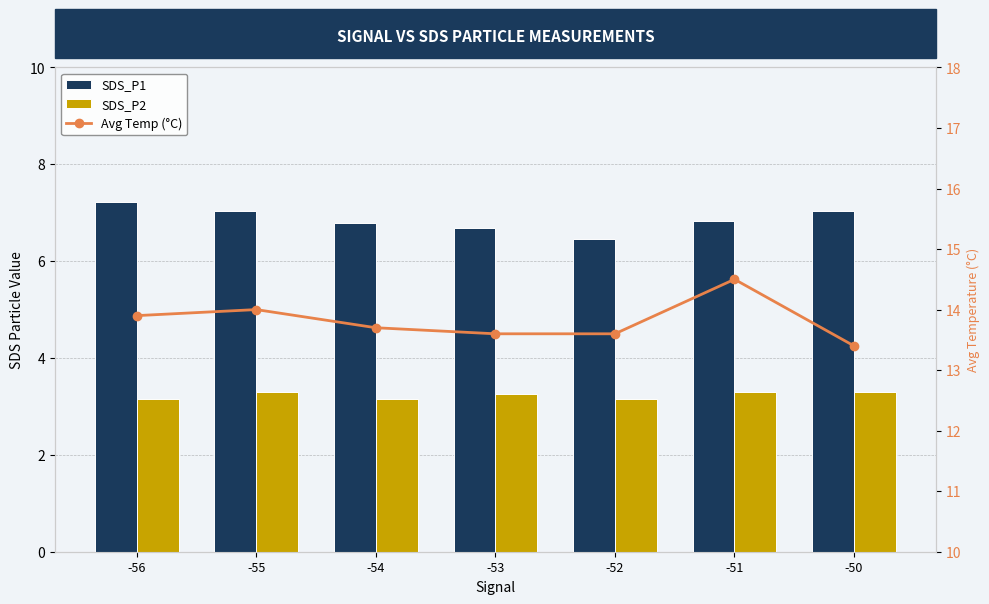

Which has a higher value, -51 or -56?

-56